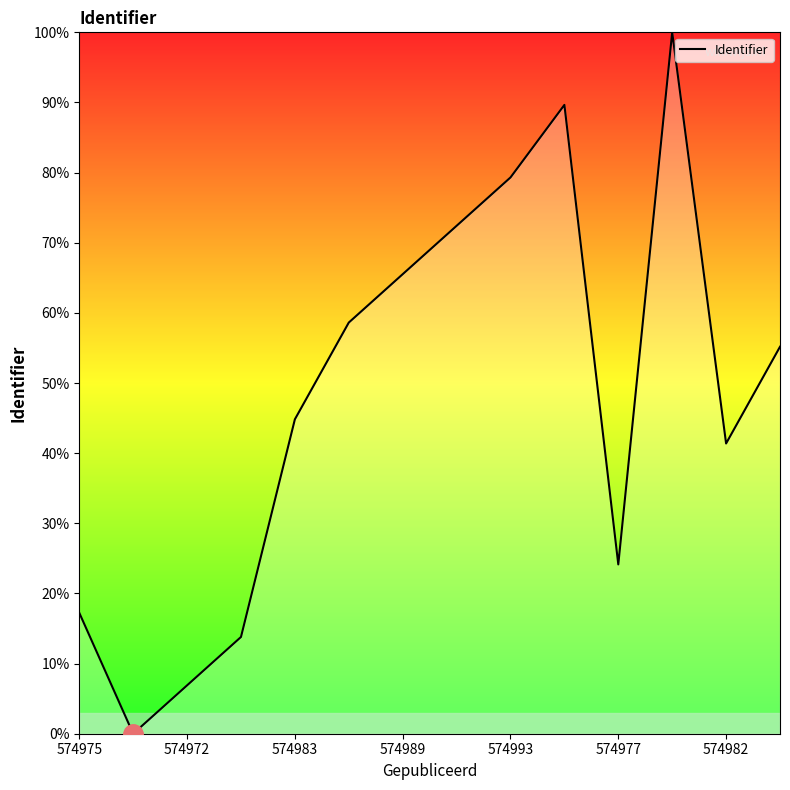

What is the greatest value displayed?

100.0